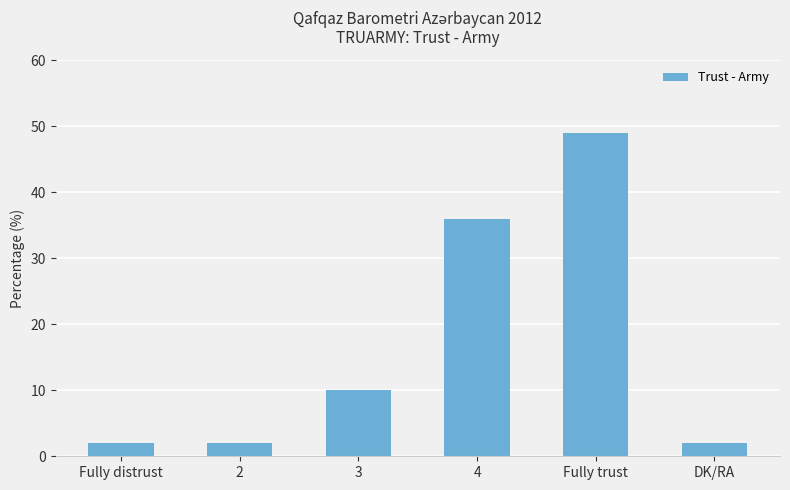

The chart shows a value of 2 at 2. True or false?

True